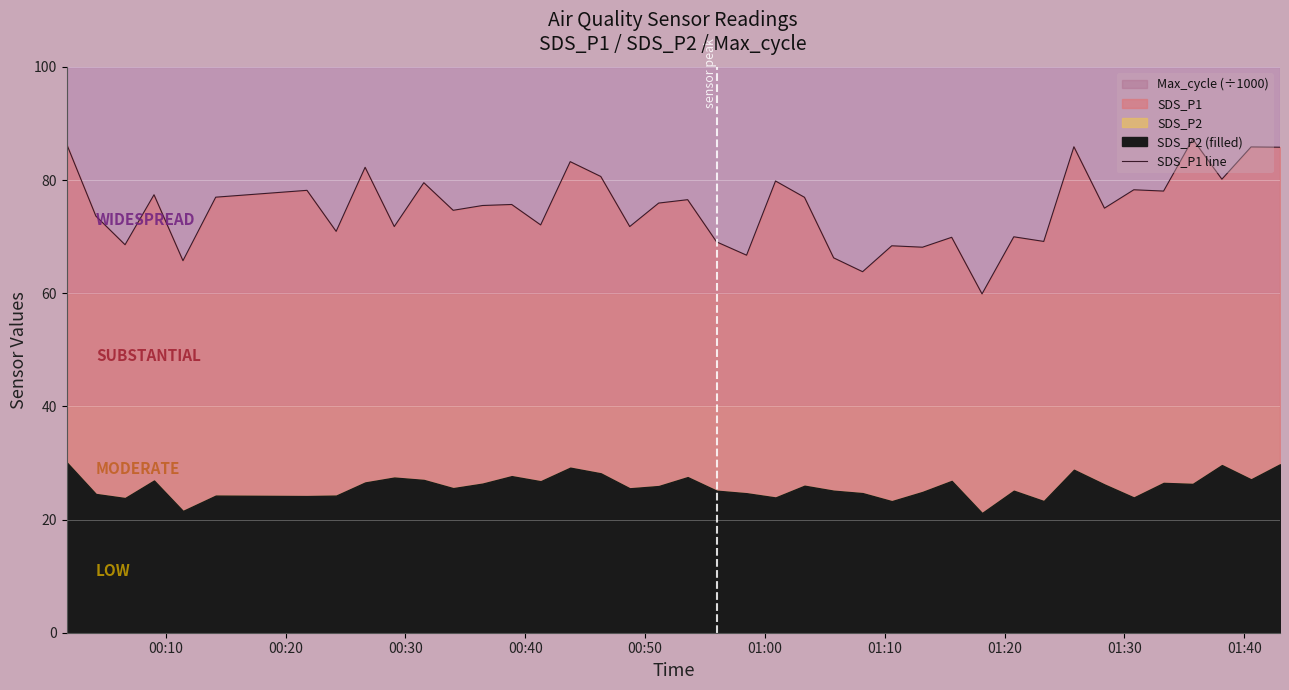

What is the highest value of the SDS_P1 line series?

87.2